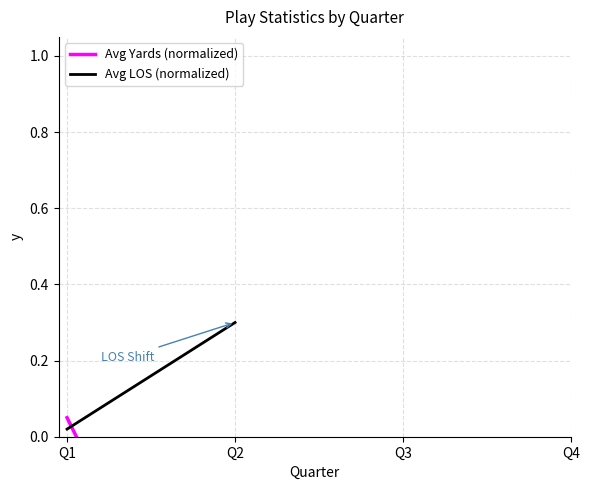

At which label does Avg Yards (normalized) reach its minimum?

Q2